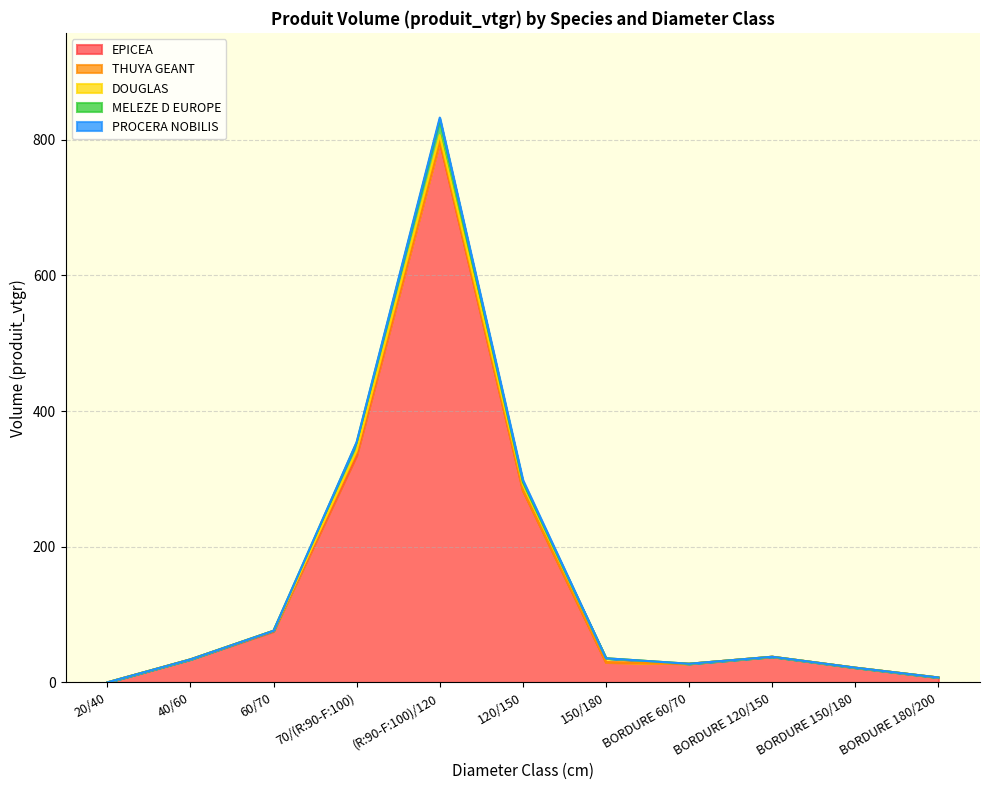

Rank the series at 60/70 from lowest to highest value.

DOUGLAS, MELEZE D EUROPE, PROCERA NOBILIS, THUYA GEANT, EPICEA